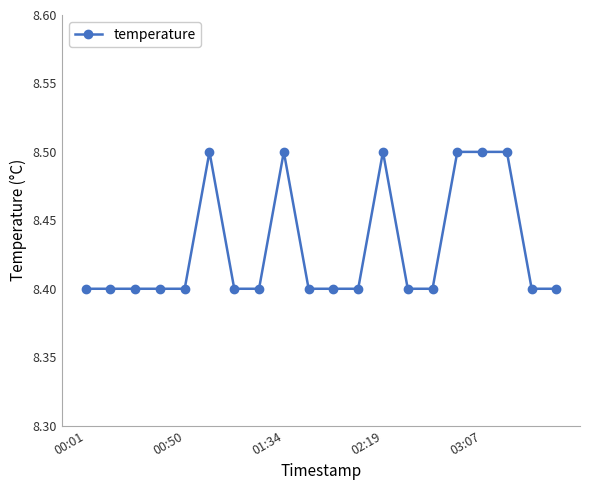

What is the difference between the maximum and minimum values?

0.1